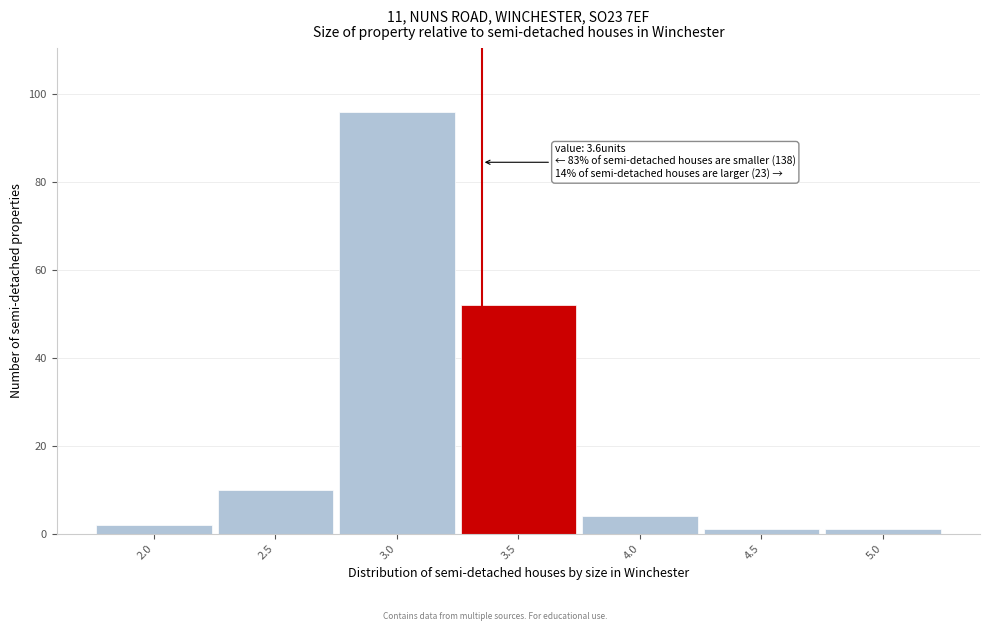

Reading left to right, what are all the values shown in this chart?

2.0=2	2.5=10	3.0=96	3.5=52	4.0=4	4.5=1	5.0=1